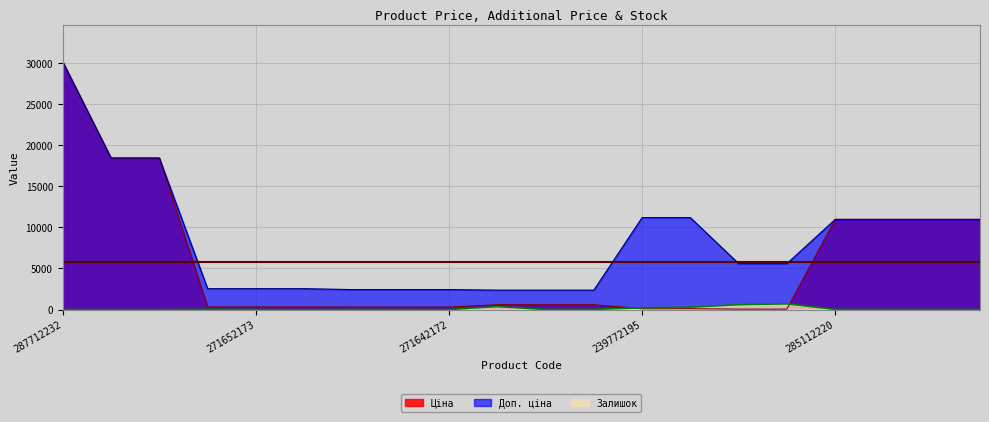

At how many categories does at least one series exceed 331?

20